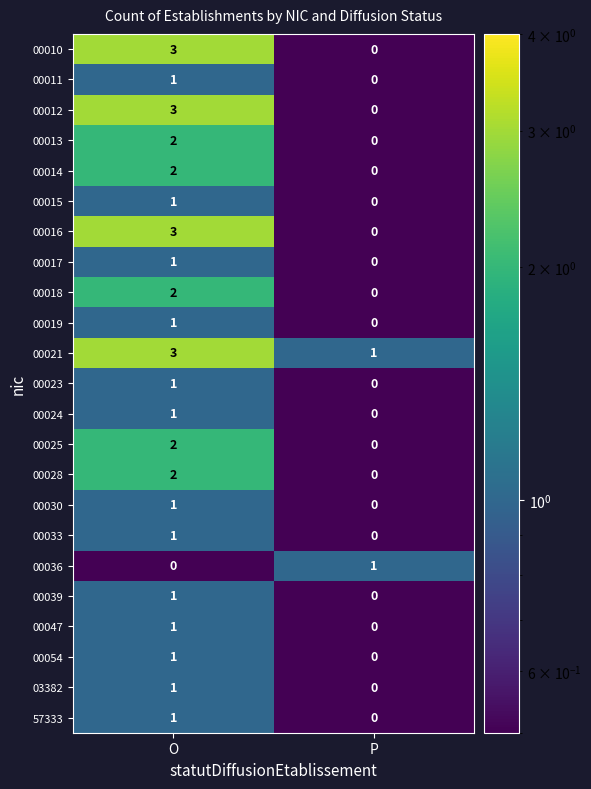

Which category has the lowest value in the 03382 series?

P